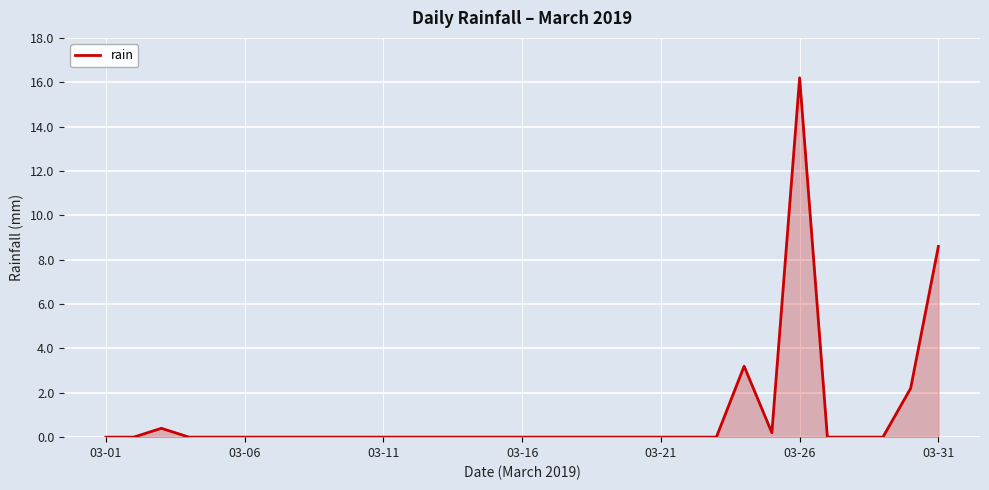

What is the maximum value shown in the chart?

16.2